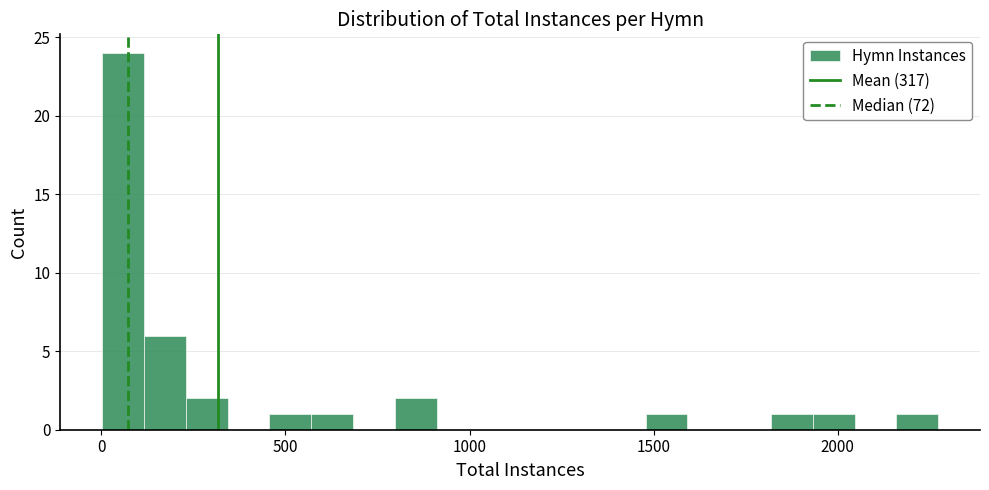

Read against the x-axis, roughly where is the centre of the tallest bar?

50